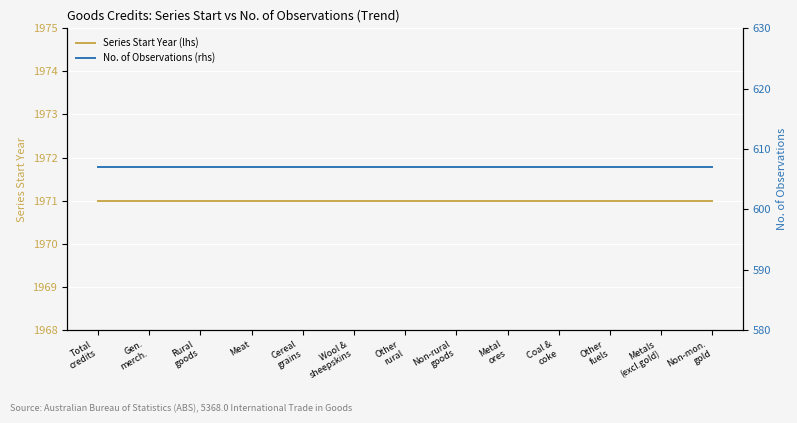

Rank the series by their maximum value, from highest to lowest.

Series Start Year (lhs), No. of Observations (rhs)